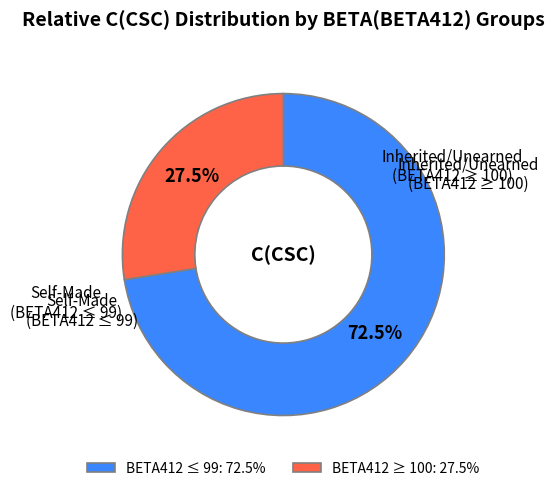

How many segments does this pie chart have?

2